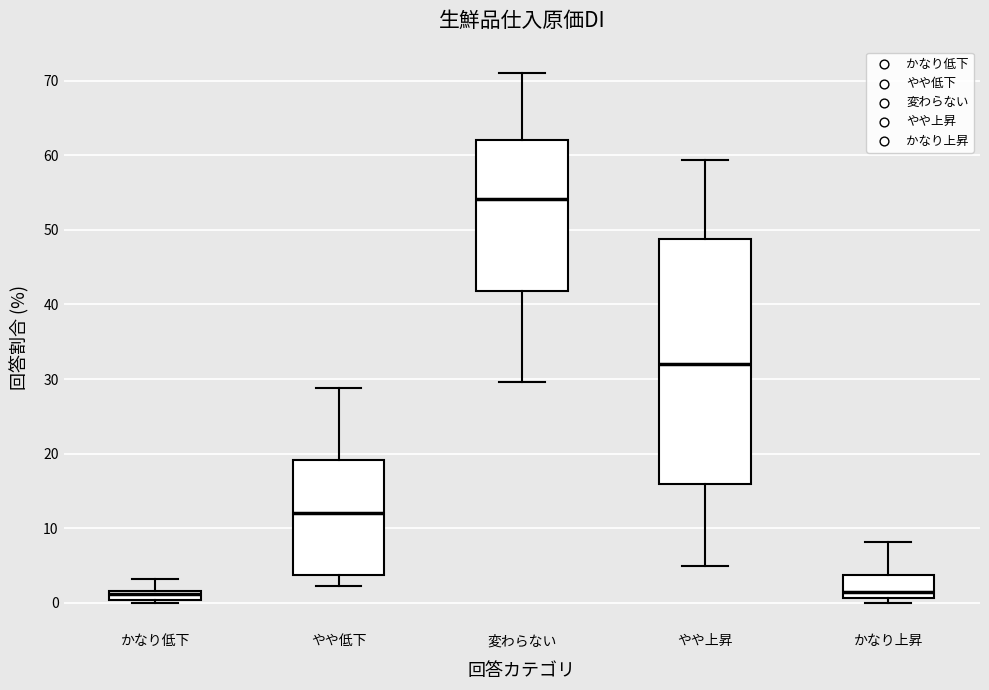

Where does the median line of the box for かなり低下 sit on the y-axis? The values are not printed on the chart, so give them approximately, as read against the axis.

1